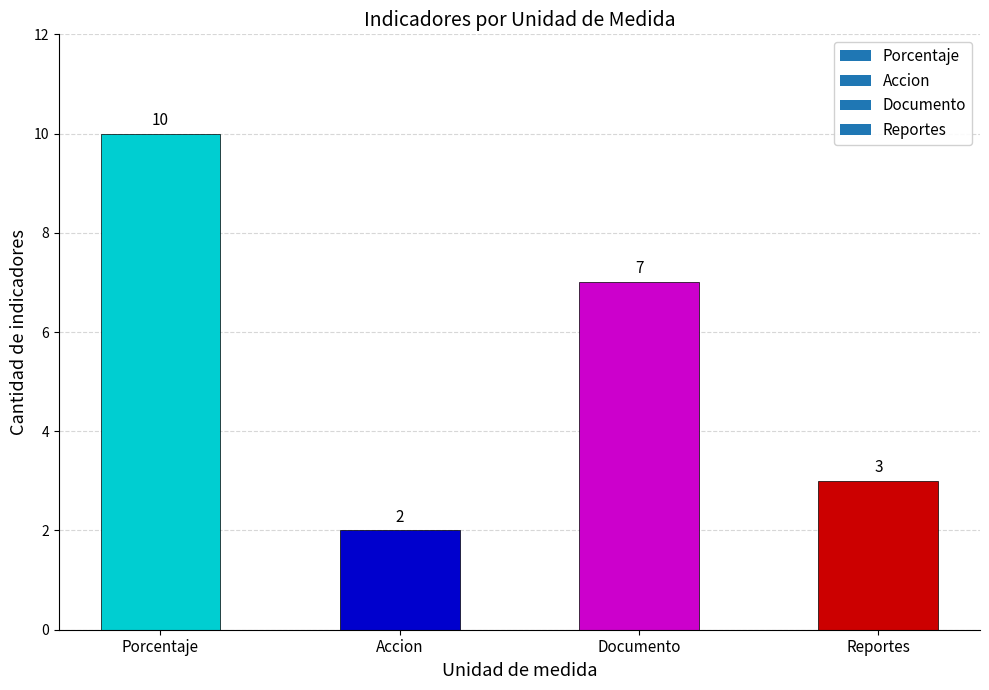

List the labels in order of value, smallest first.

Accion, Reportes, Documento, Porcentaje